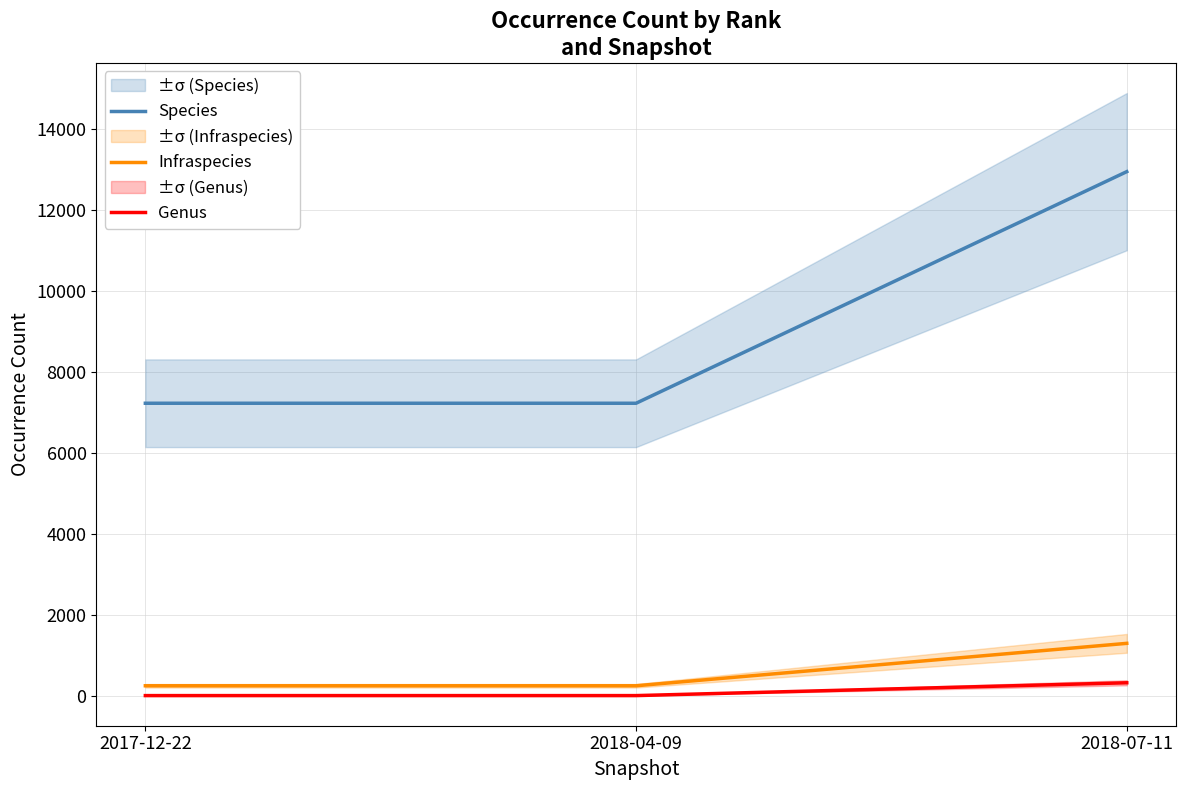

How many lines are shown in the chart?

3